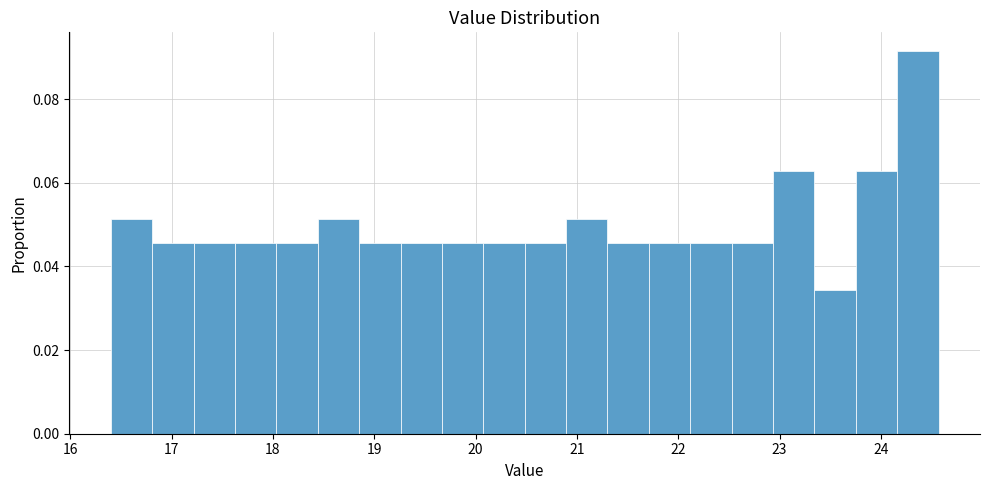

What is the height of the bar covering 20.9 to 21.3 on the x-axis? Neither the bar edges nor the heights are printed on the chart, so give them approximately, as read against the axes.

0.052